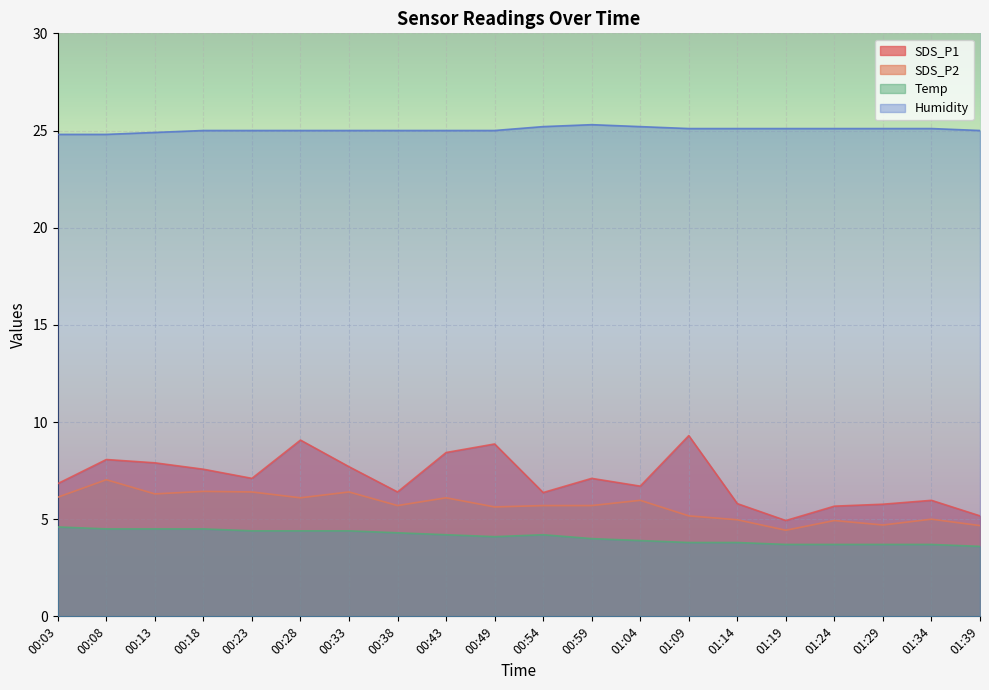

Rank the series at 00:59 from highest to lowest value.

Humidity, SDS_P1, SDS_P2, Temp